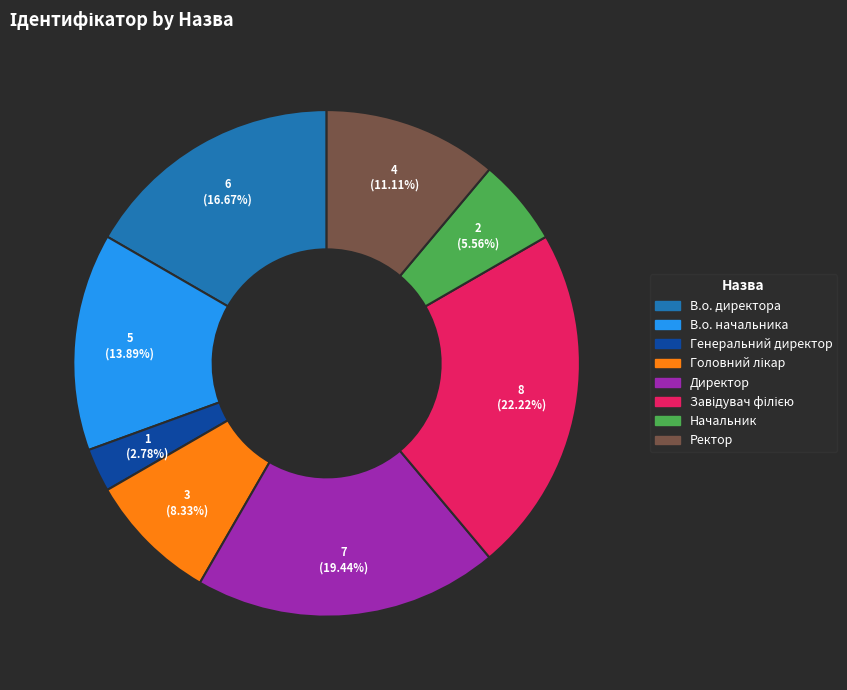

Is it true that Директор is 19% of the pie?

True